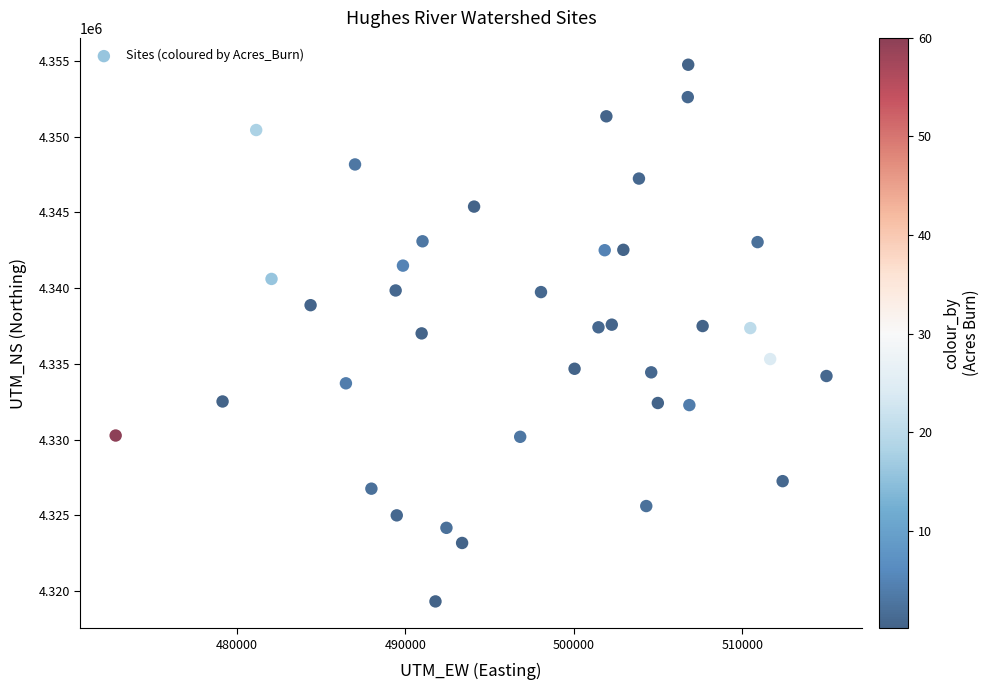

What is the range of X values (max minus min)?

42196